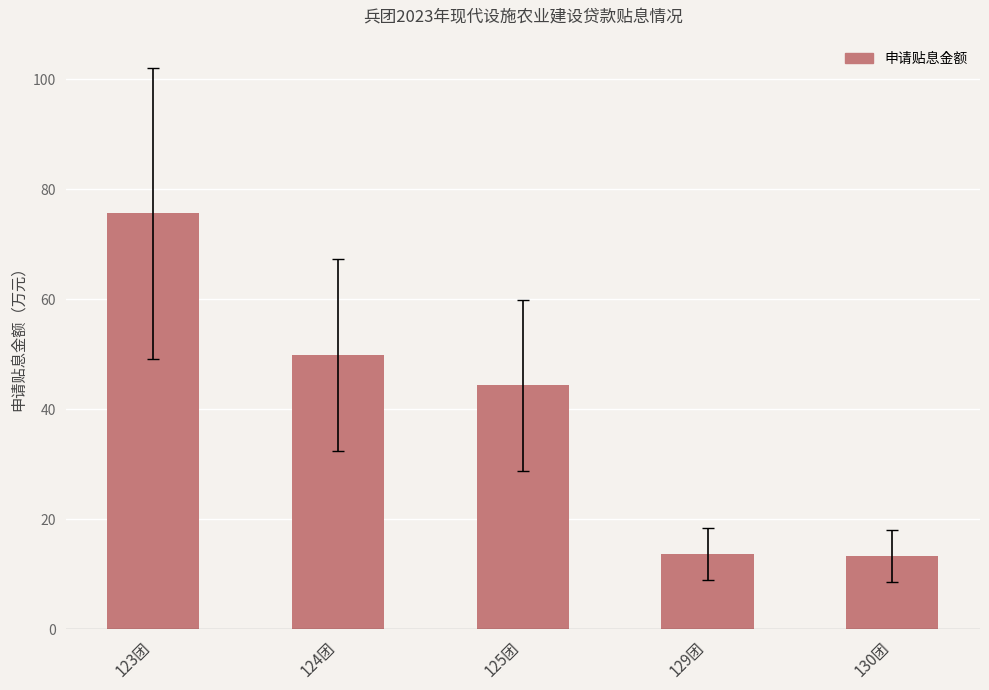

True or false: the data shows 16.4 at 125团.

False